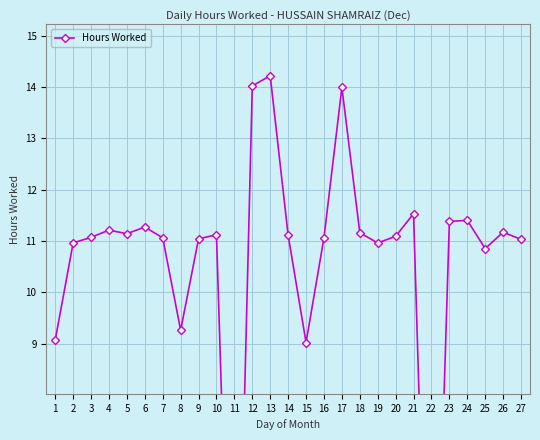

What is the value of the 9th point from the left?

11.0